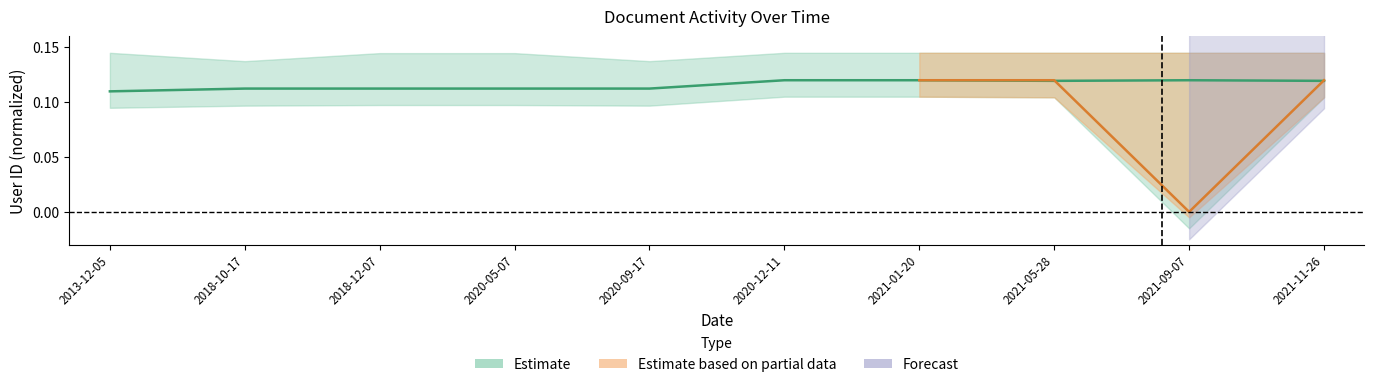

The chart shows a value of 0.0 at 2021-05-28. True or false?

False